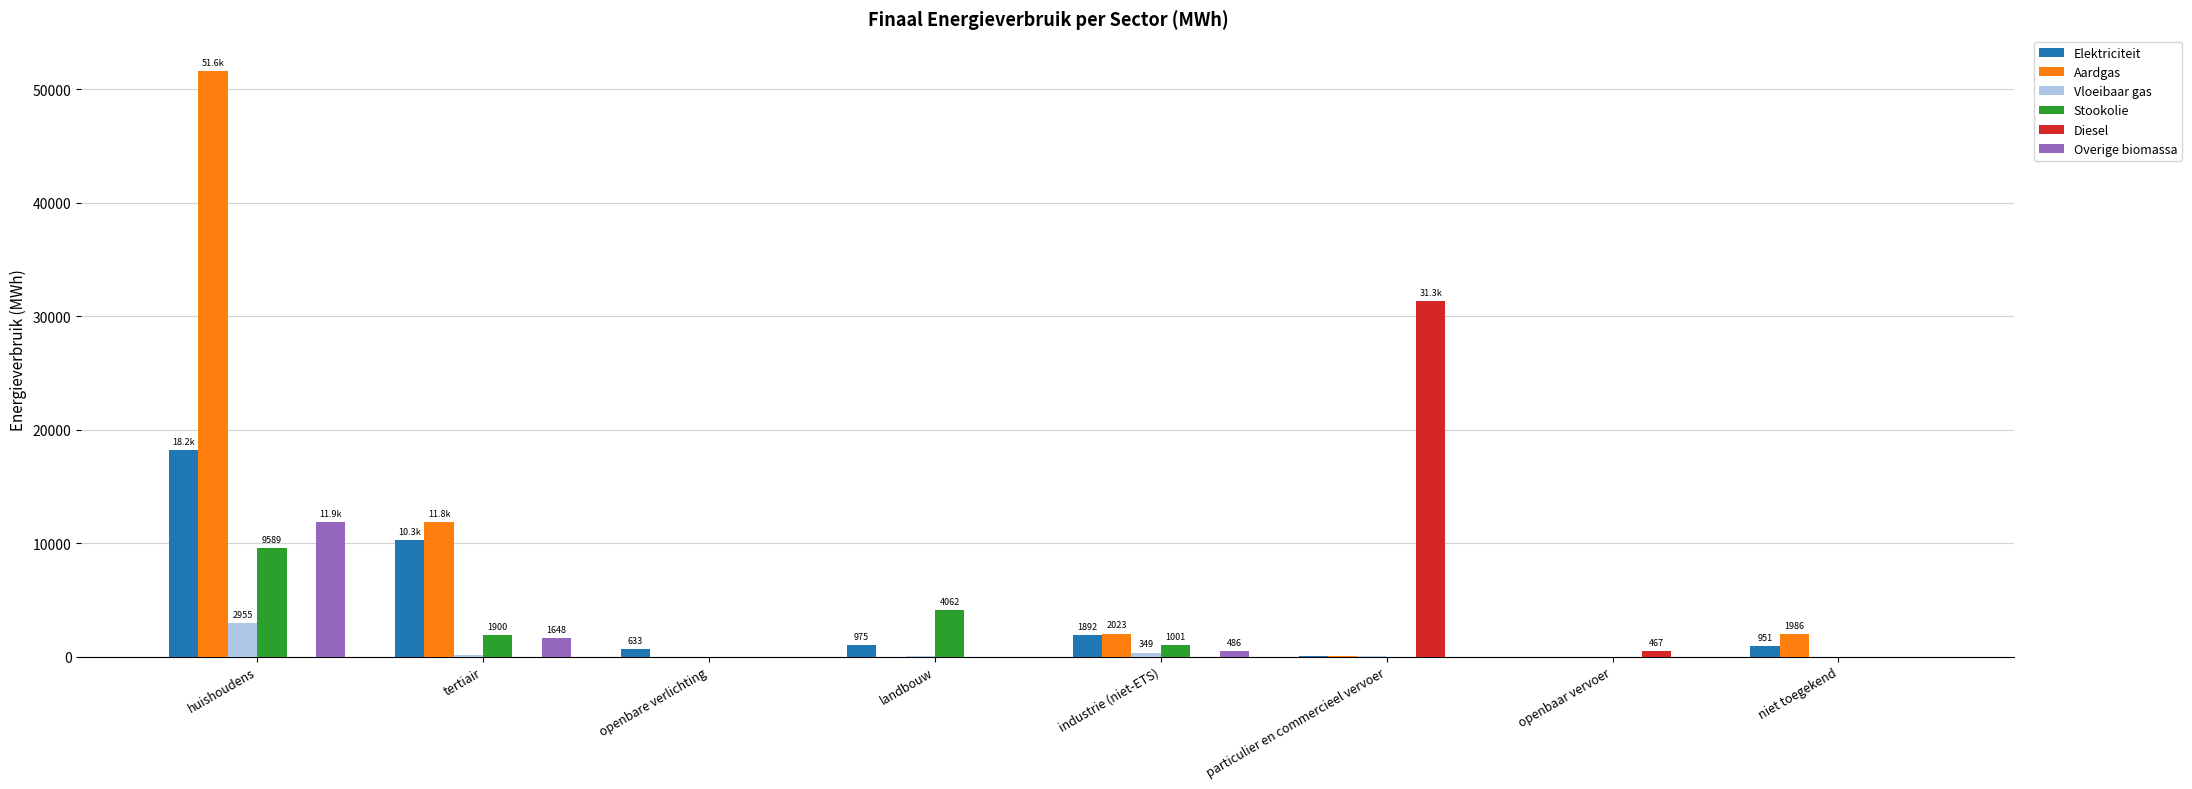

How many data points in Elektriciteit are above 975?

4